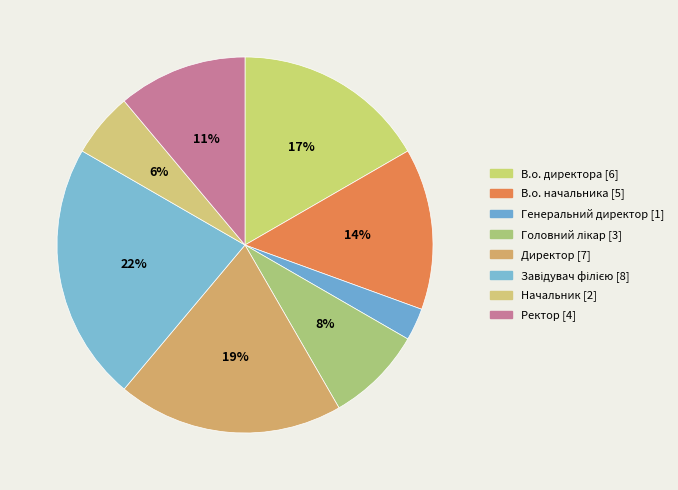

To the nearest percent, what portion does Генеральний директор represent?

3%